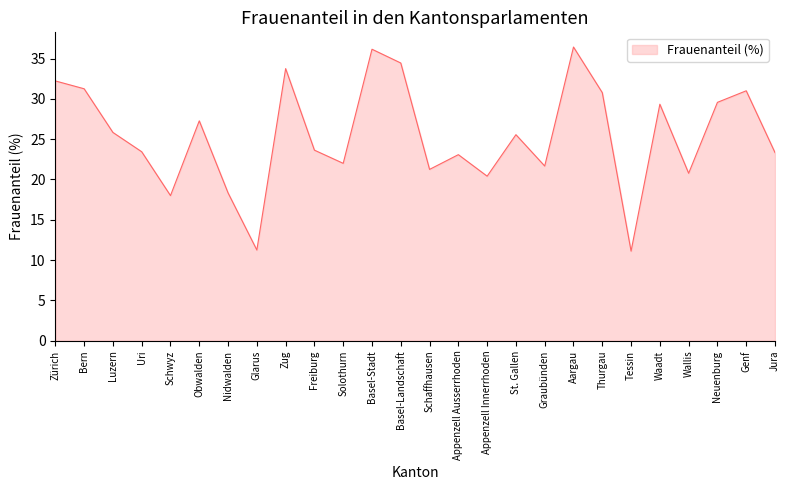

Where does the data first go above 25?

Zürich